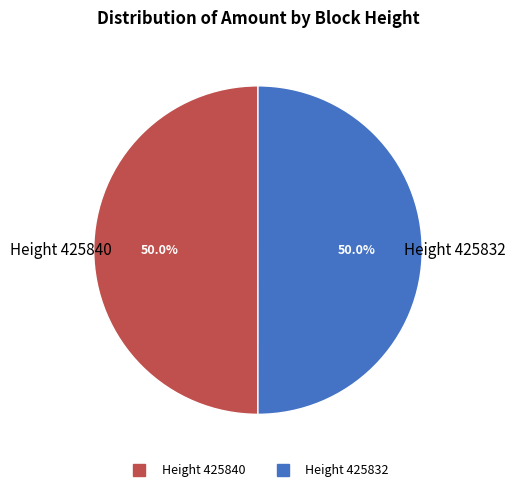

How many segments does this pie chart have?

2